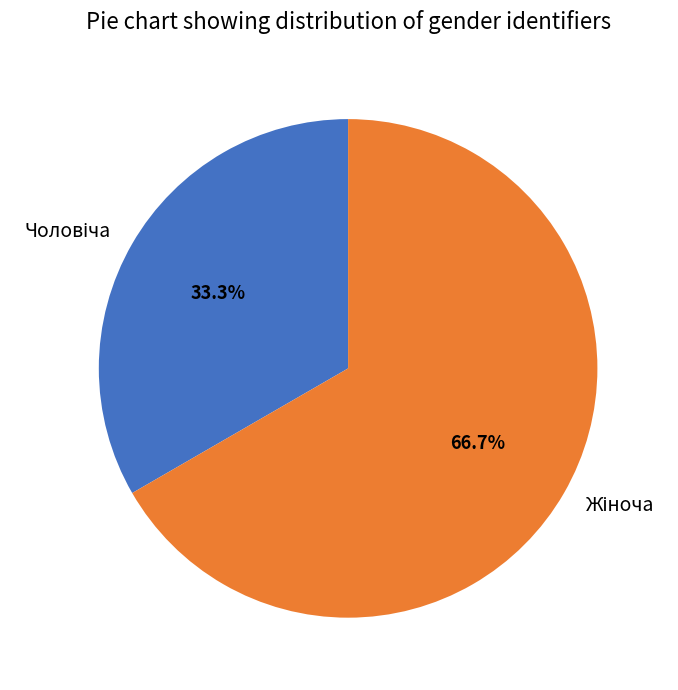

Is there a majority slice in this chart?

Yes